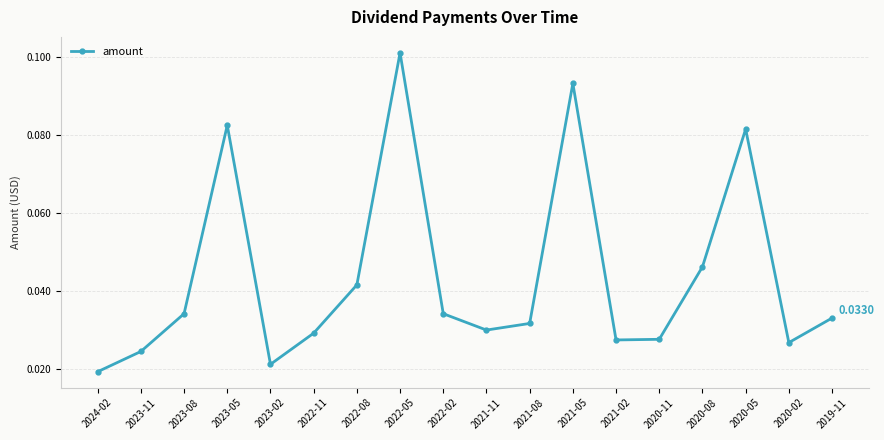

At which category does the chart reach its minimum across all series?

2024-02